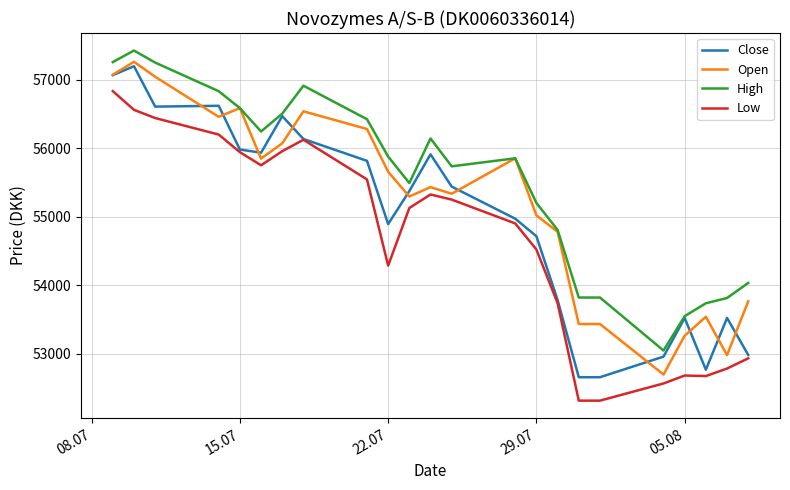

How many categories are shown in the chart?

23